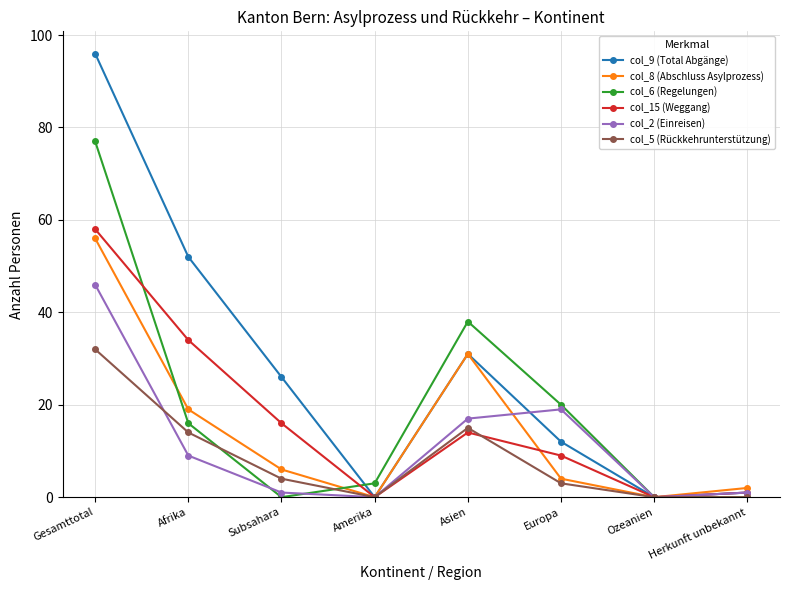

Rank the series by their maximum value, from lowest to highest.

col_5 (Rückkehrunterstützung), col_2 (Einreisen), col_8 (Abschluss Asylprozess), col_15 (Weggang), col_6 (Regelungen), col_9 (Total Abgänge)